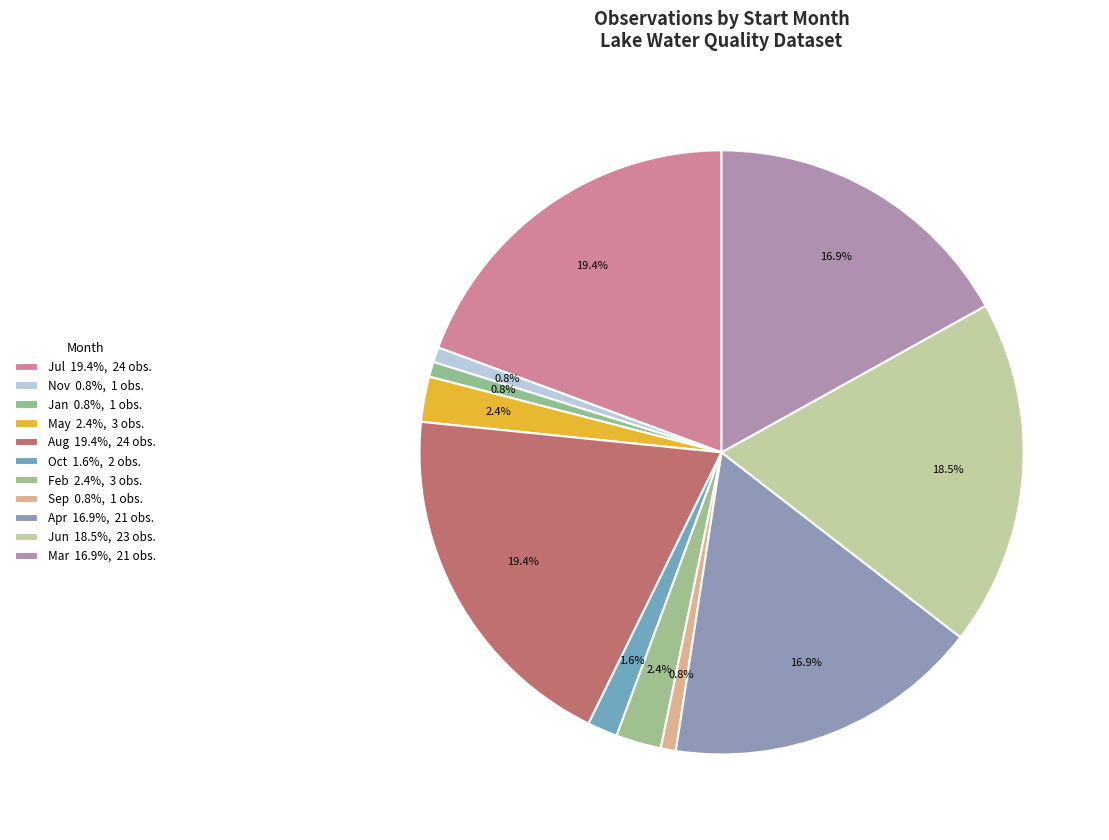

Does any single category account for the majority?

No